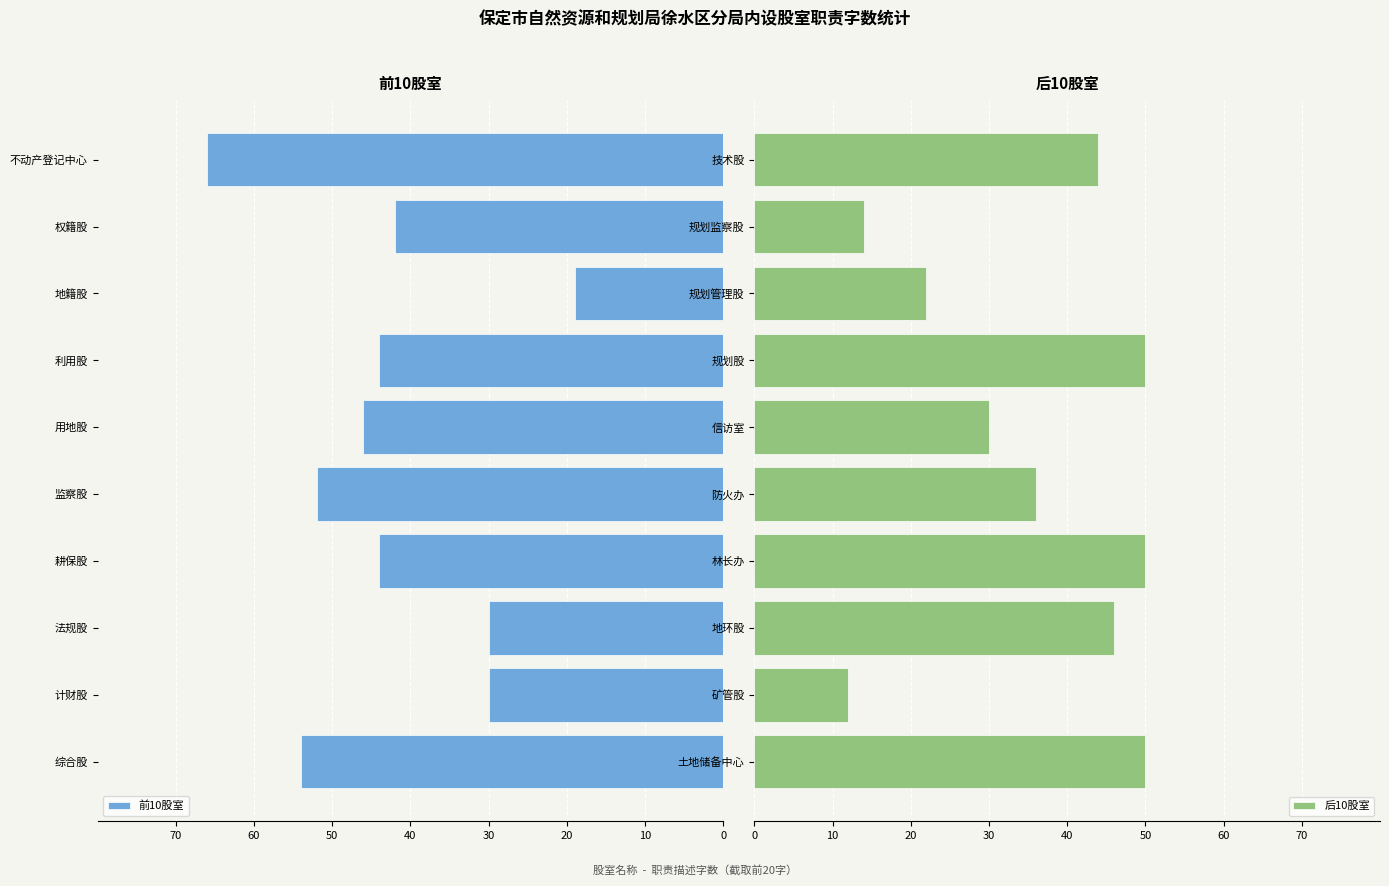

How many values in the 前10股室 series are below -44?

4